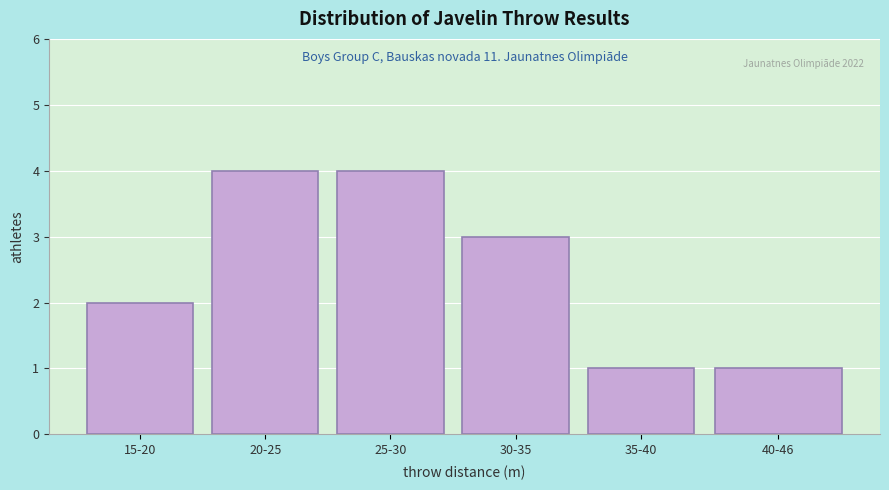

Reading left to right, list all the values displayed in this chart.

15-20=2	20-25=4	25-30=4	30-35=3	35-40=1	40-46=1